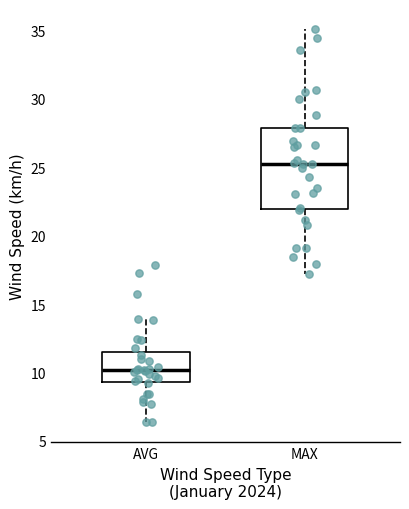

Which box's median line is the highest?

MAX